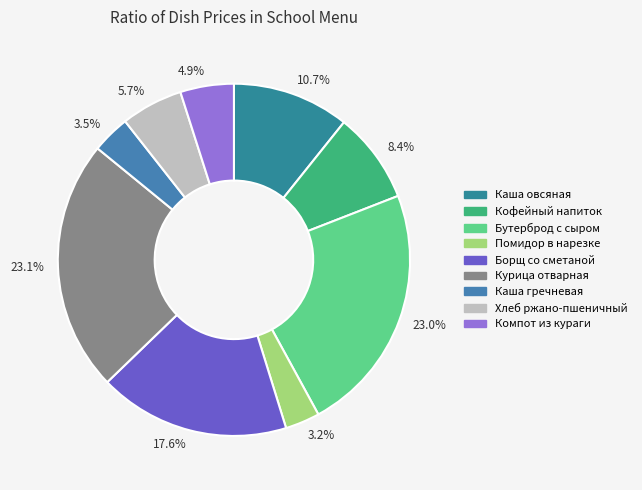

Between 3.2% and 23.1%, which is larger?

23.1%